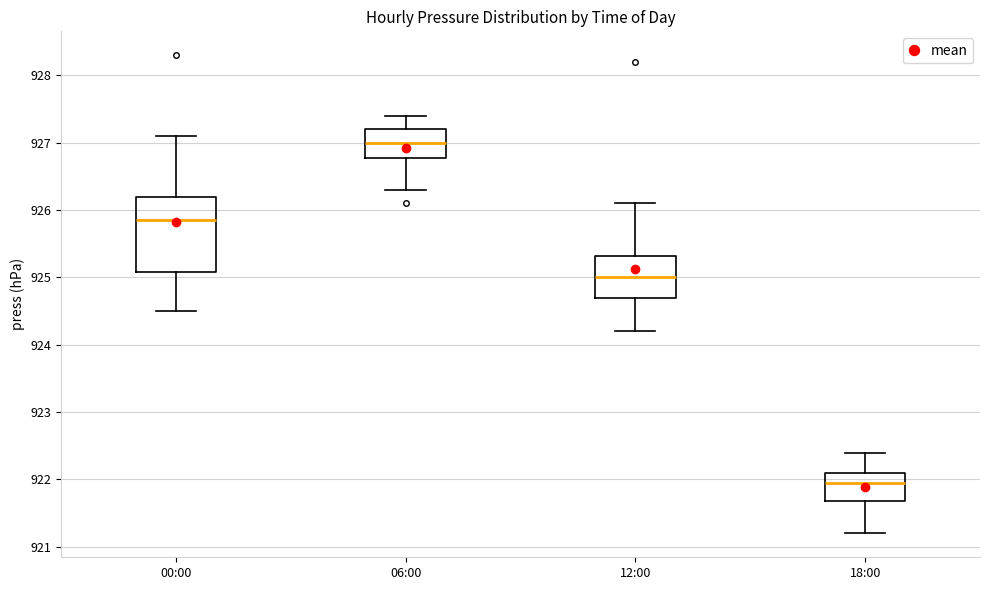

Reading left to right, read every box against the y-axis: the position of its median line, the range the box covers, and the ends of its whiskers. The values are not printed on the chart, so give them approximately, as read against the axis.

00:00: median 925.9, box 925.1 to 926.2, whiskers 924.5 to 927.1
06:00: median 927.0, box 926.8 to 927.2, whiskers 926.3 to 927.4
12:00: median 925.0, box 924.7 to 925.3, whiskers 924.2 to 926.1
18:00: median 922.0, box 921.7 to 922.1, whiskers 921.2 to 922.4